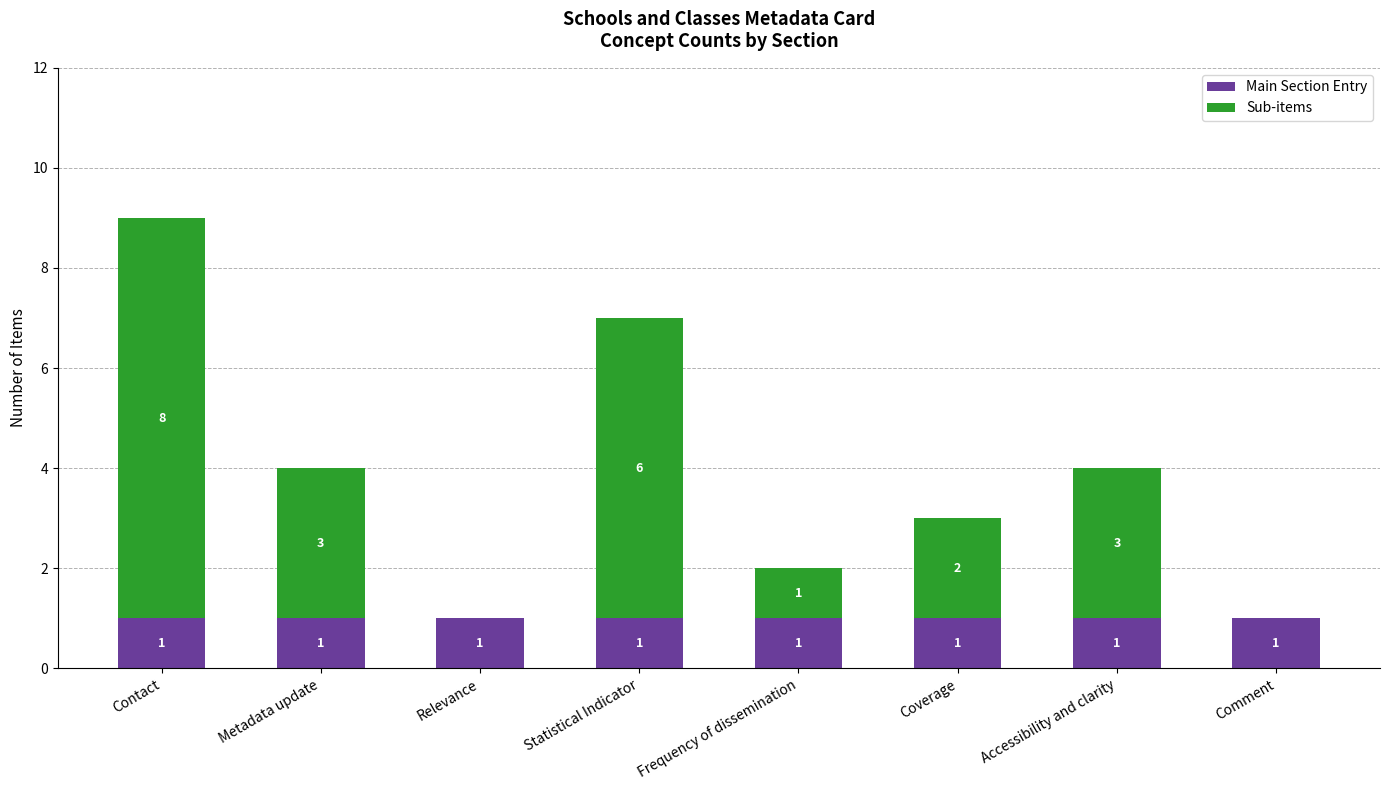

What is the total value across all series at Accessibility and clarity?

4